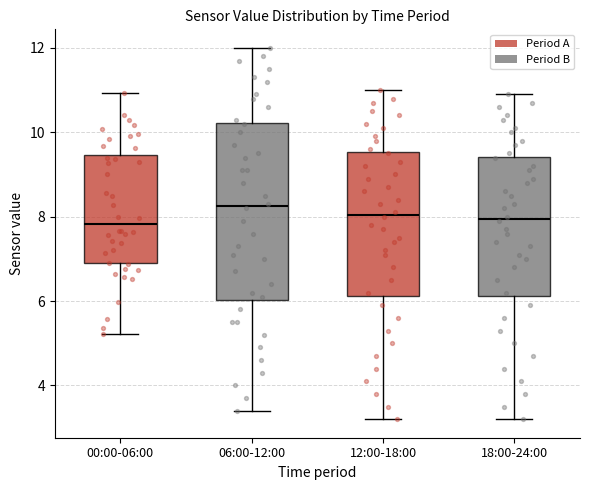

Comparing the boxes themselves (not the whiskers), which one is the tallest?

06:00-12:00